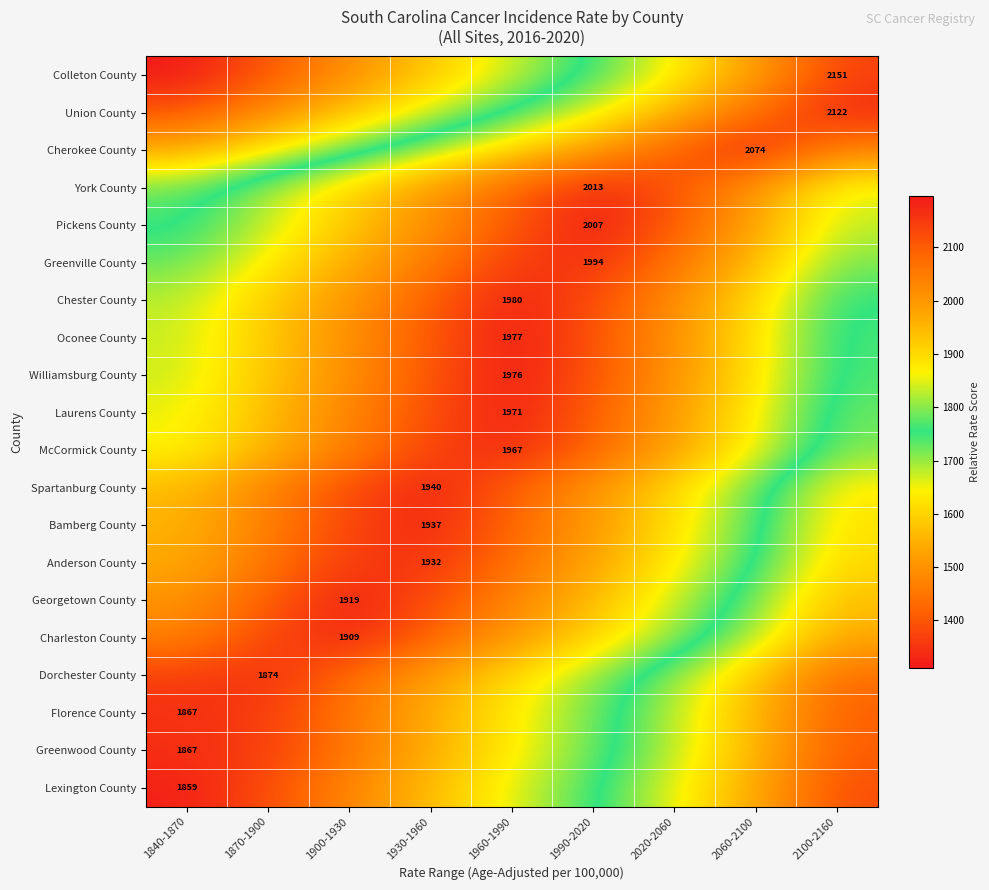

List the labels in order of Spartanburg County value, smallest first.

2100-2160, 2060-2100, 2020-2060, 1840-1870, 1990-2020, 1870-1900, 1960-1990, 1900-1930, 1930-1960